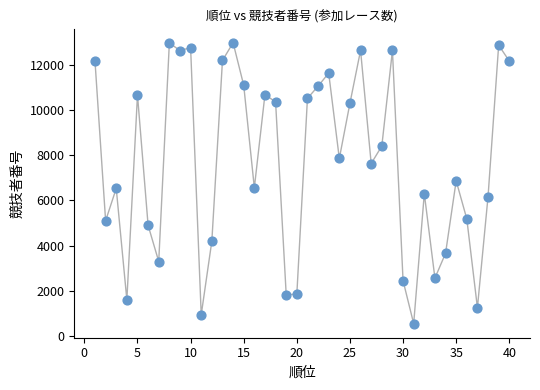

What is the range of X values (max minus min)?

39